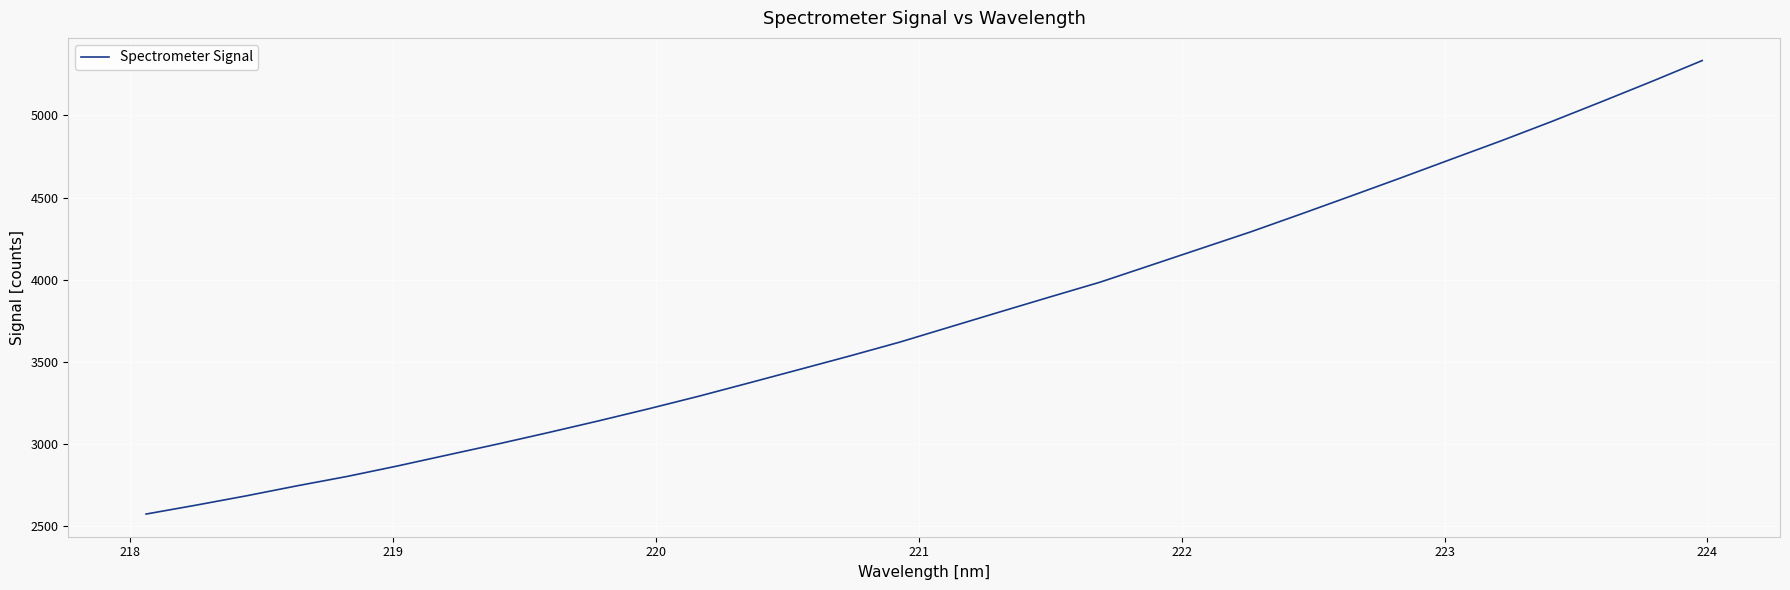

What is the difference between the maximum and minimum values?

2757.7